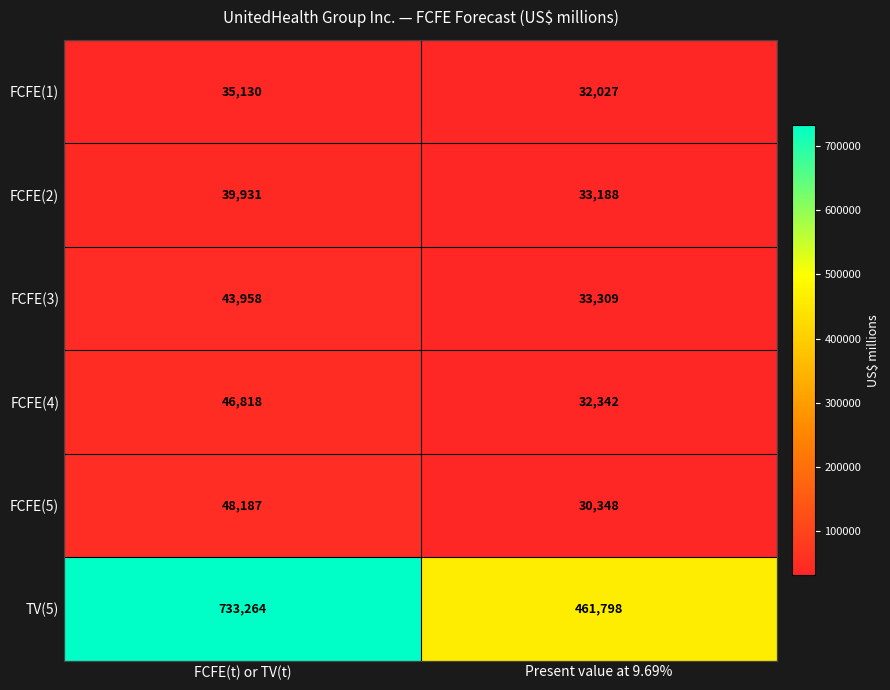

The value of FCFE(1) at Present value at 9.69% is 16158. True or false?

False